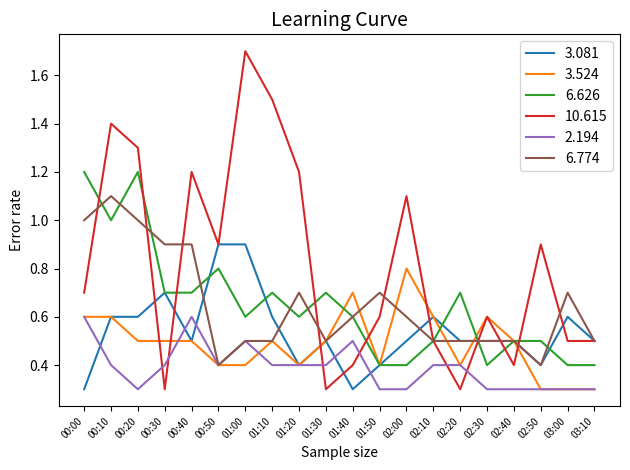

Where do 3.524 and 10.615 first cross each other?

00:20 and 00:30